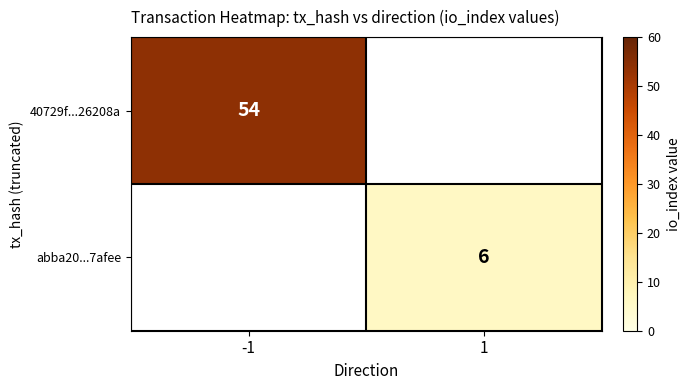

What is the total value across all series at -1?

54